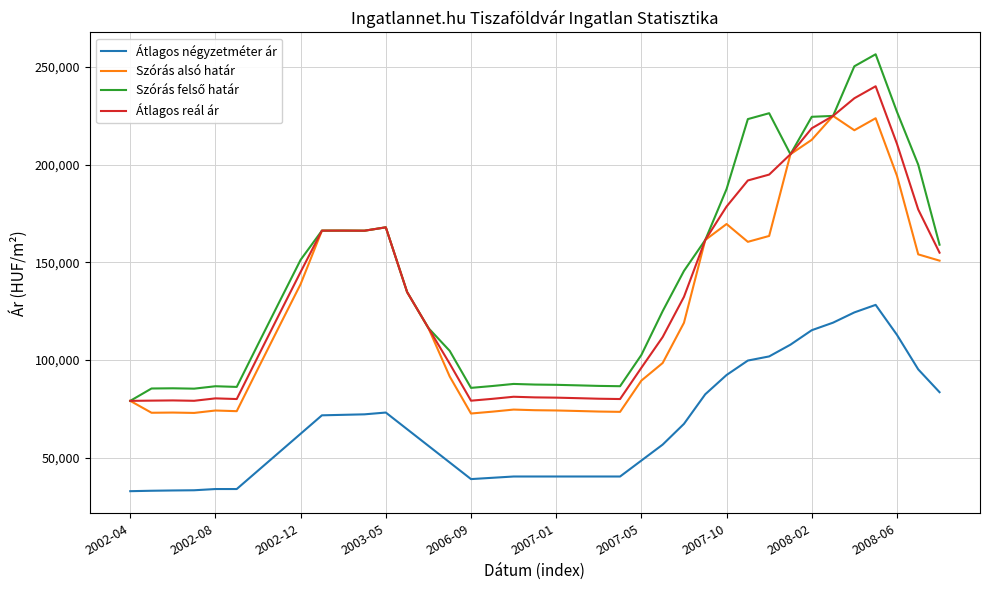

True or false: Átlagos négyzetméter ár and Szórás alsó határ intersect in this chart.

False